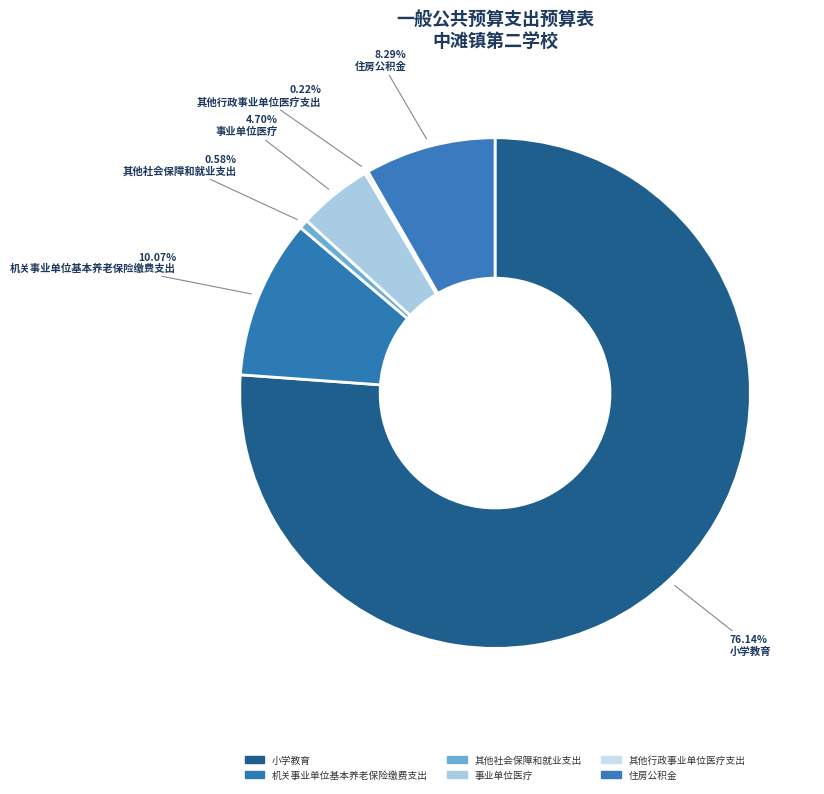

To the nearest percent, what percentage of the pie is 其他社会保障和就业支出?

1%